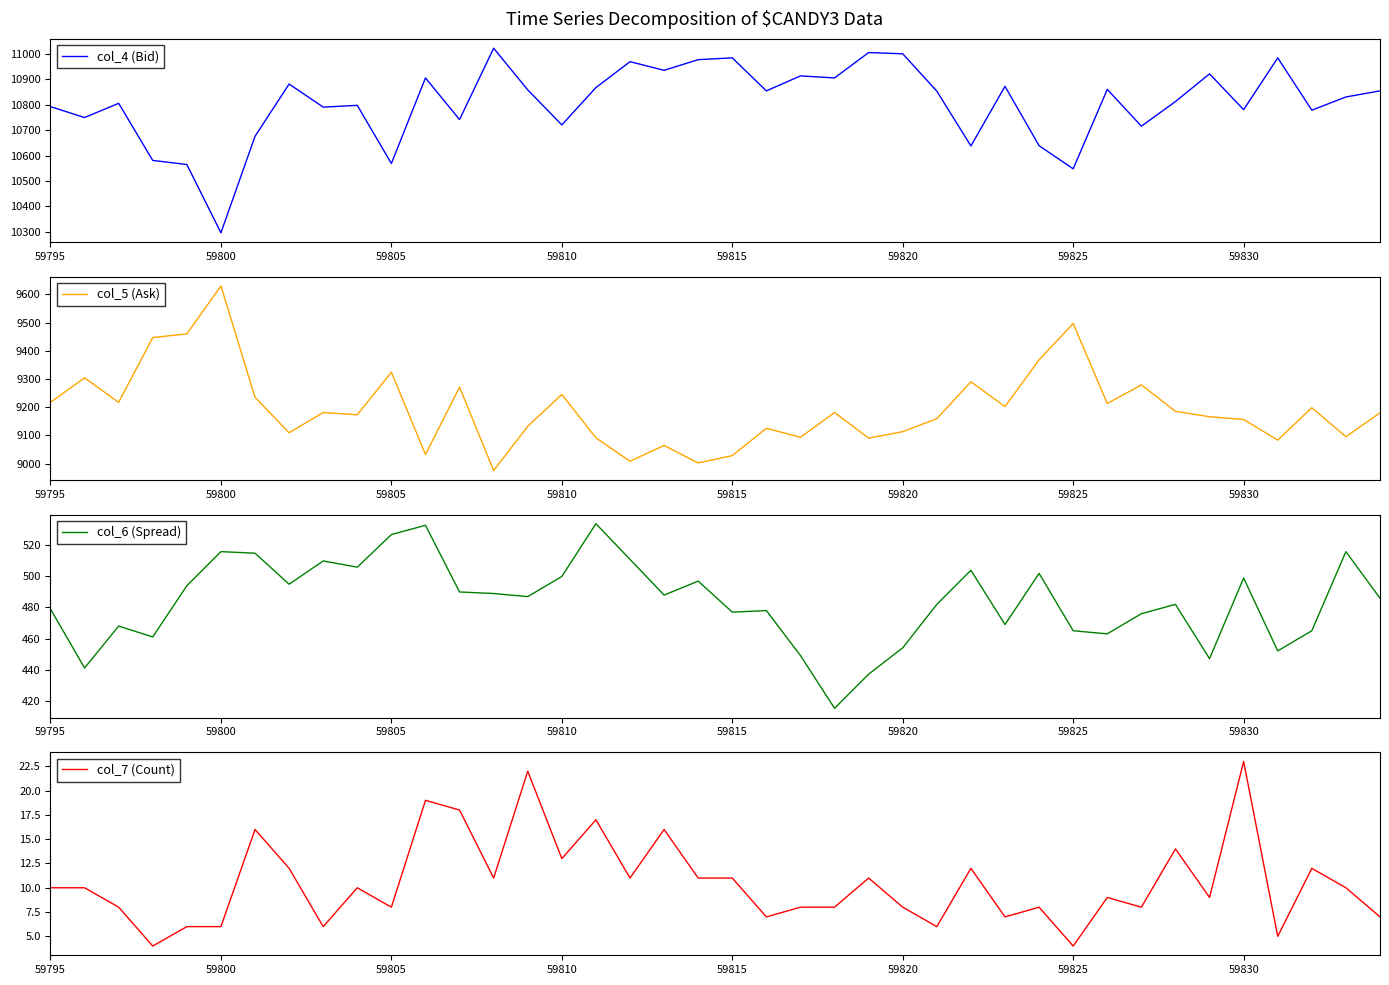

Count the number of categories in the chart.

40